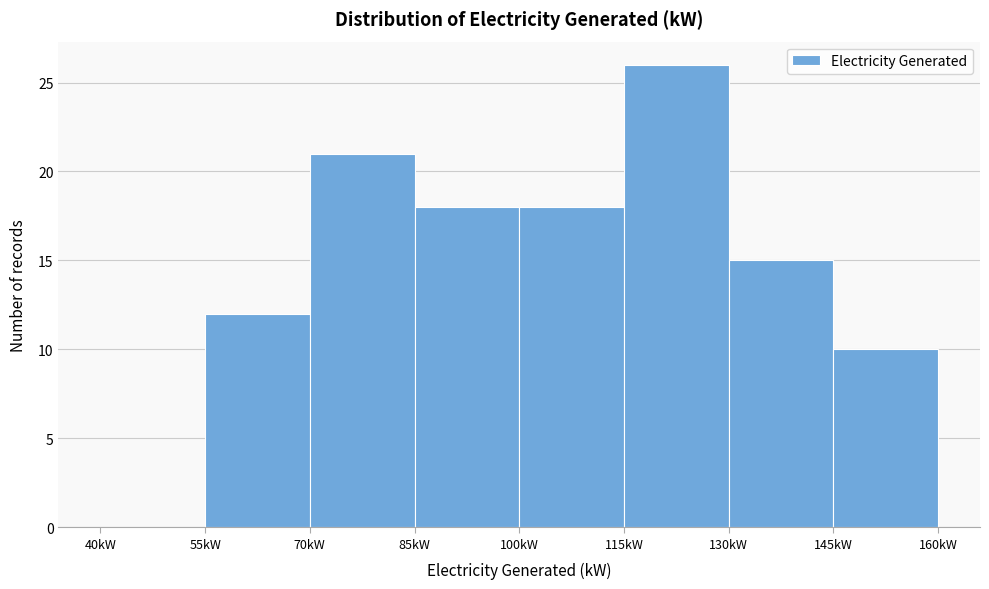

Reading left to right, transcribe this chart: for each bar, give the range it covers on the x-axis and its height. Neither the bar edges nor the heights are printed on the chart, so give them approximately, as read against the axes.

40 to 55: 0
55 to 70: 12
70 to 85: 21
85 to 100: 18
100 to 115: 18
115 to 130: 26
130 to 145: 15
145 to 160: 10